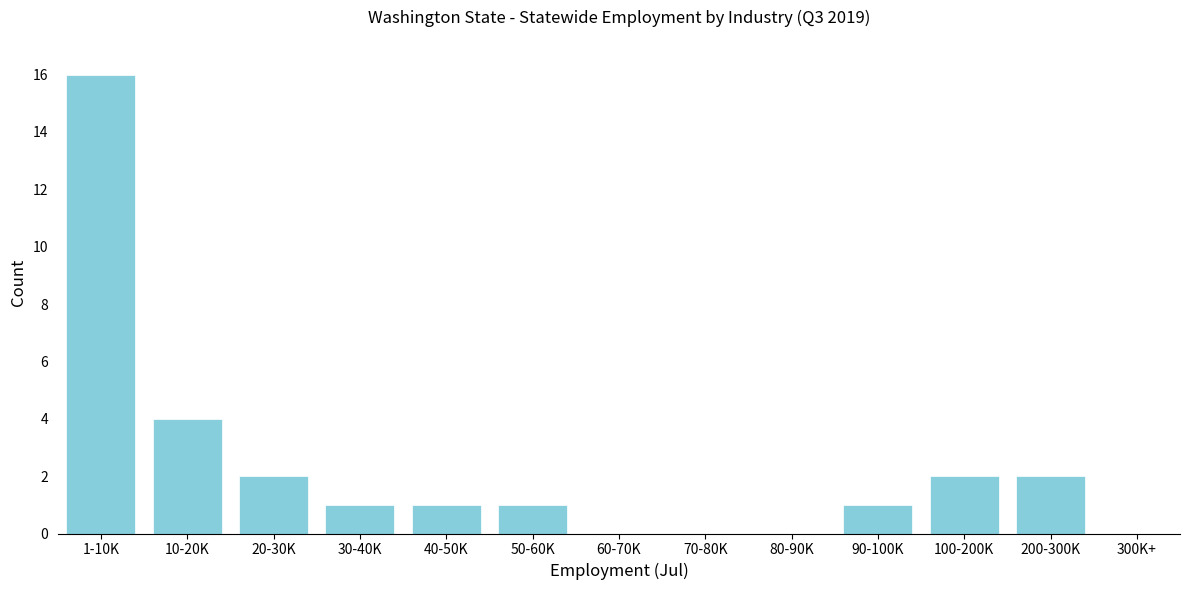

Reading left to right, what are all the values shown in this chart?

1-10K=16	10-20K=4	20-30K=2	30-40K=1	40-50K=1	50-60K=1	60-70K=0	70-80K=0	80-90K=0	90-100K=1	100-200K=2	200-300K=2	300K+=0